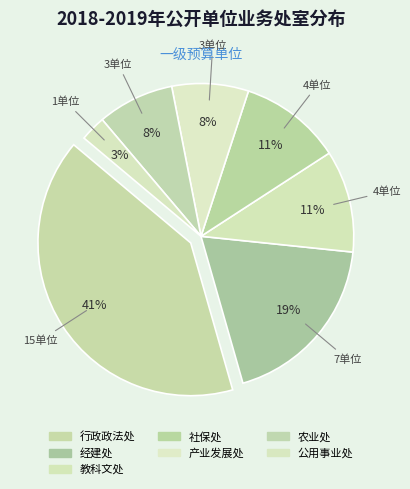

Which category has the smallest portion of the pie?

公用事业处